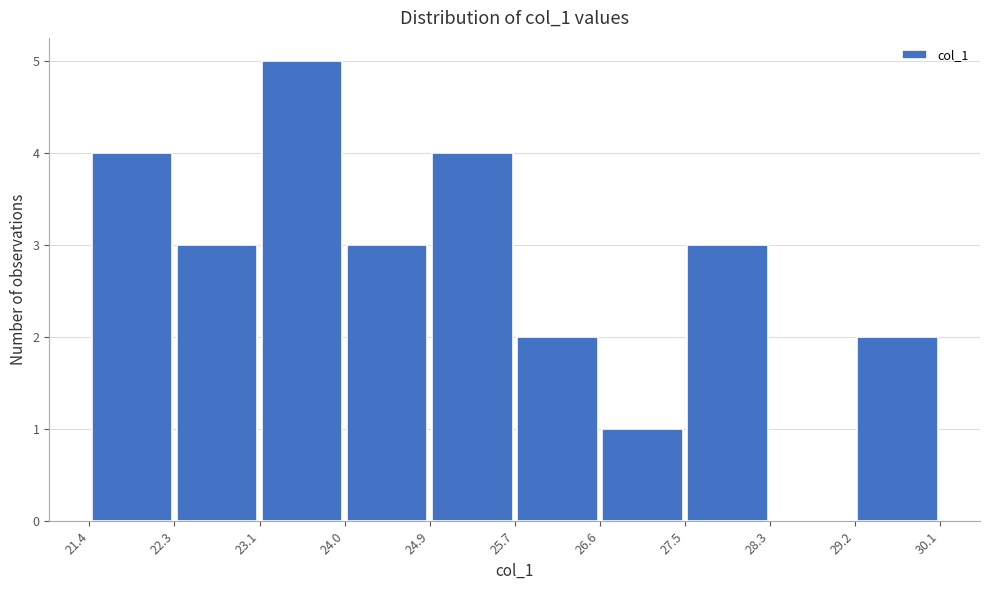

Reading left to right, list every bar in this chart as the range it spans on the x-axis followed by its height. The values are not printed on the chart, so give them approximately, as read against the axis.

21.4 to 22.3: 4
22.3 to 23.1: 3
23.1 to 24.0: 5
24.0 to 24.9: 3
24.9 to 25.7: 4
25.7 to 26.6: 2
26.6 to 27.5: 1
27.5 to 28.3: 3
28.3 to 29.2: 0
29.2 to 30.1: 2